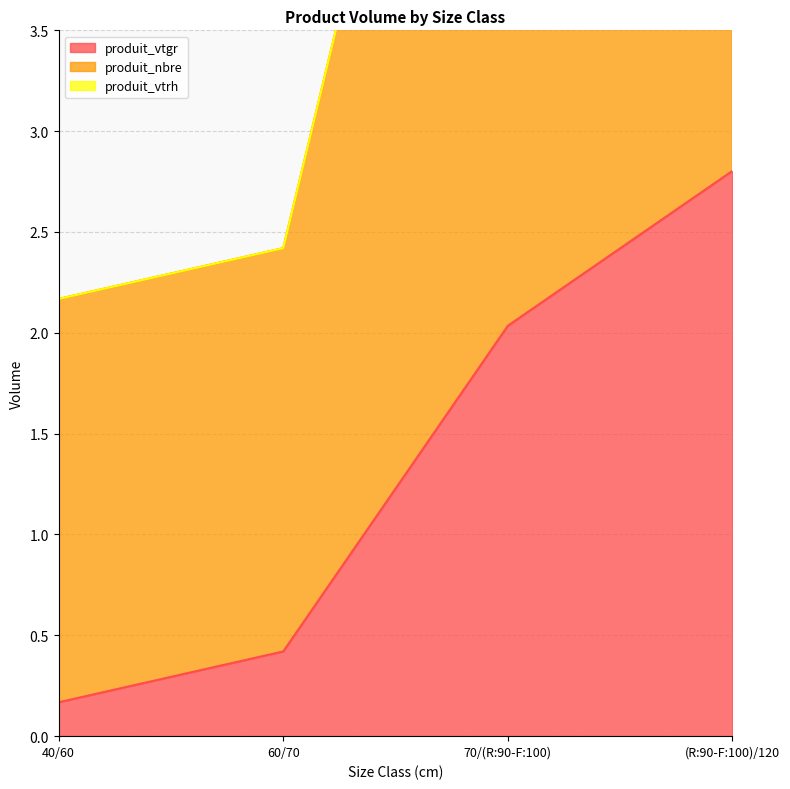

What is the difference between the produit_vtrh values at 40/60 and (R:90-F:100)/120?

1.0